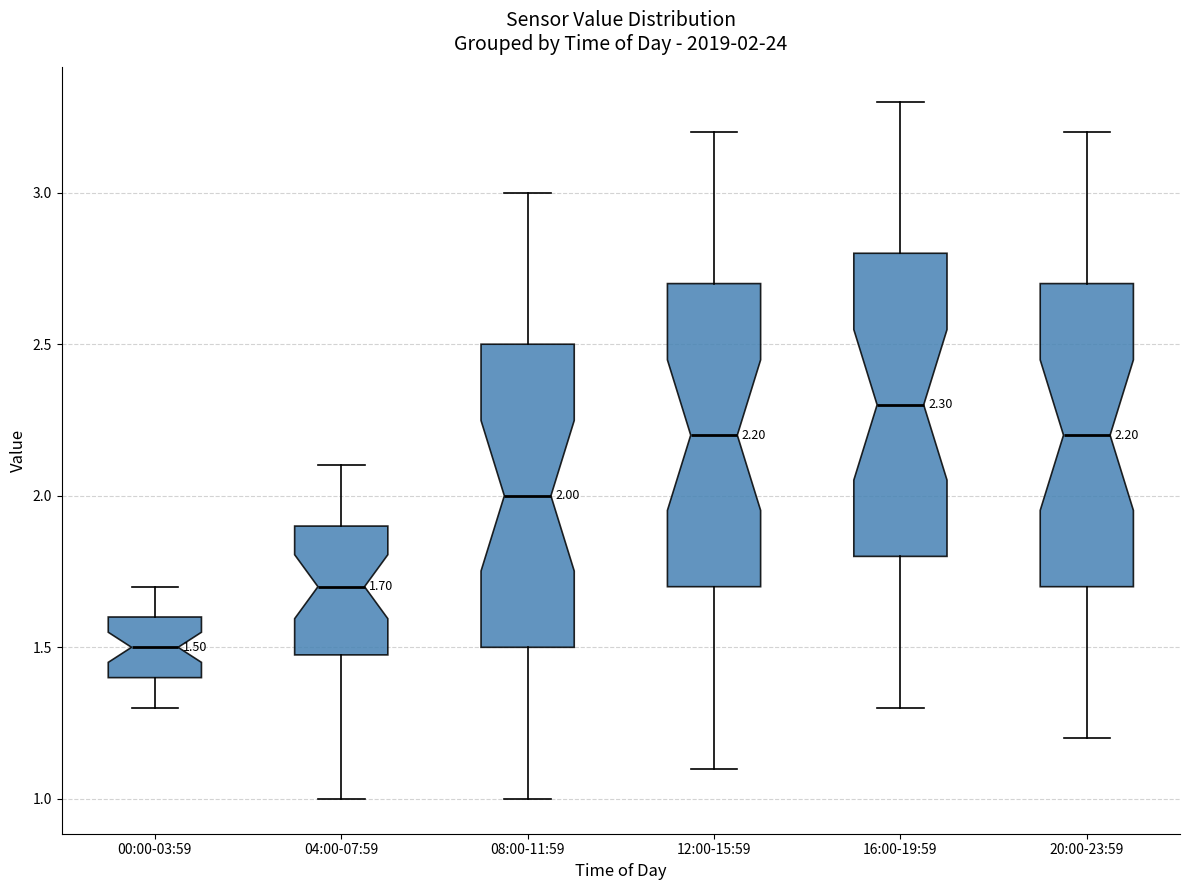

Which box's median line is the lowest?

00:00-03:59